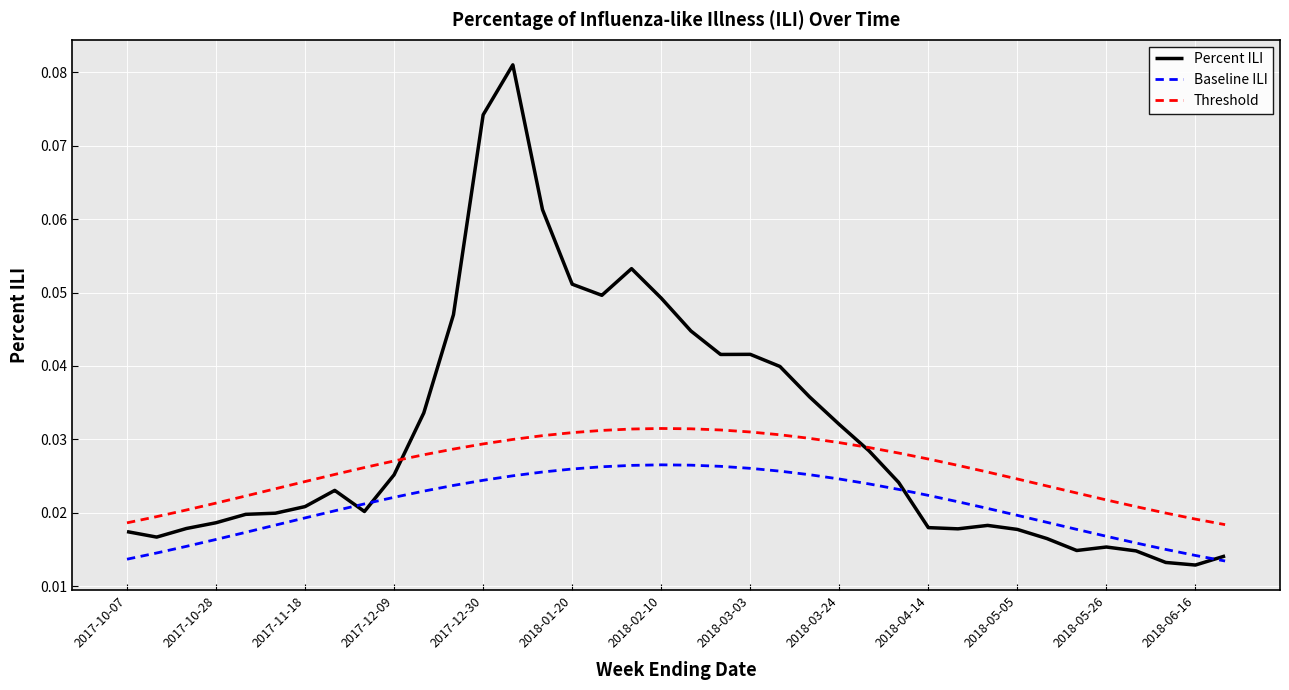

Which series has the widest spread of values?

Percent ILI